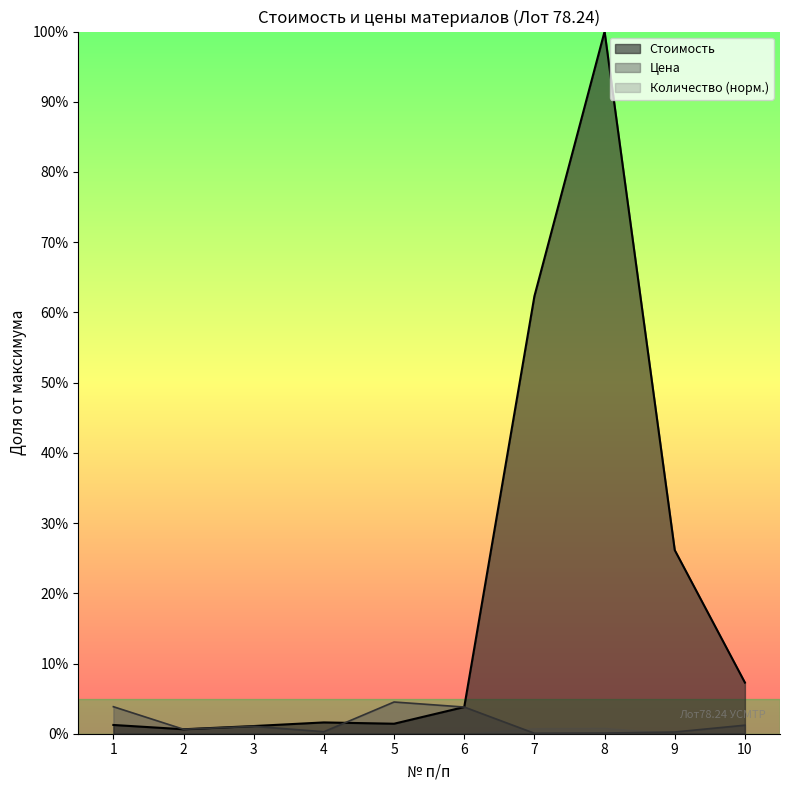

At which category does Стоимость reach its first local peak?

4